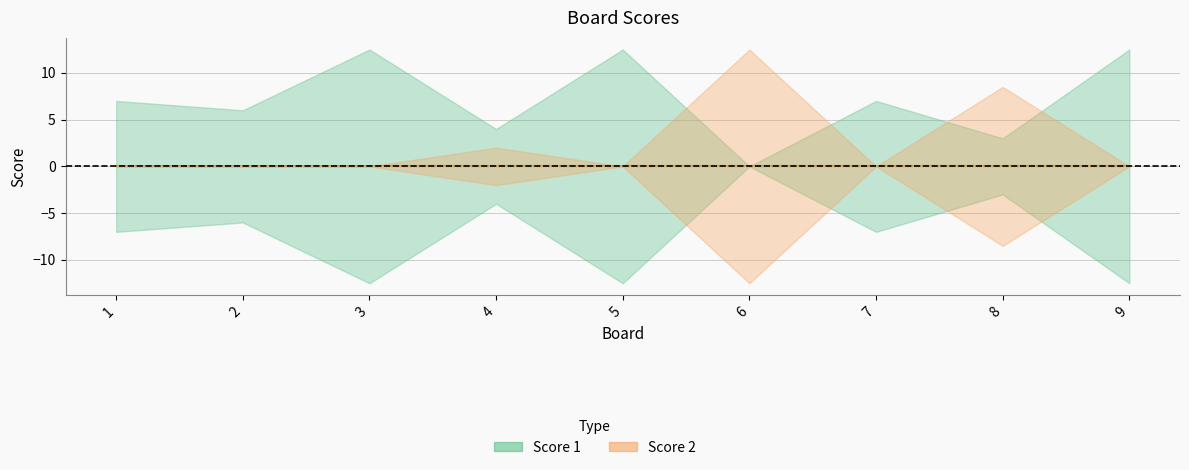

Which series ends up on top after the final intersection of Score 2 and Score 1?

Score 1